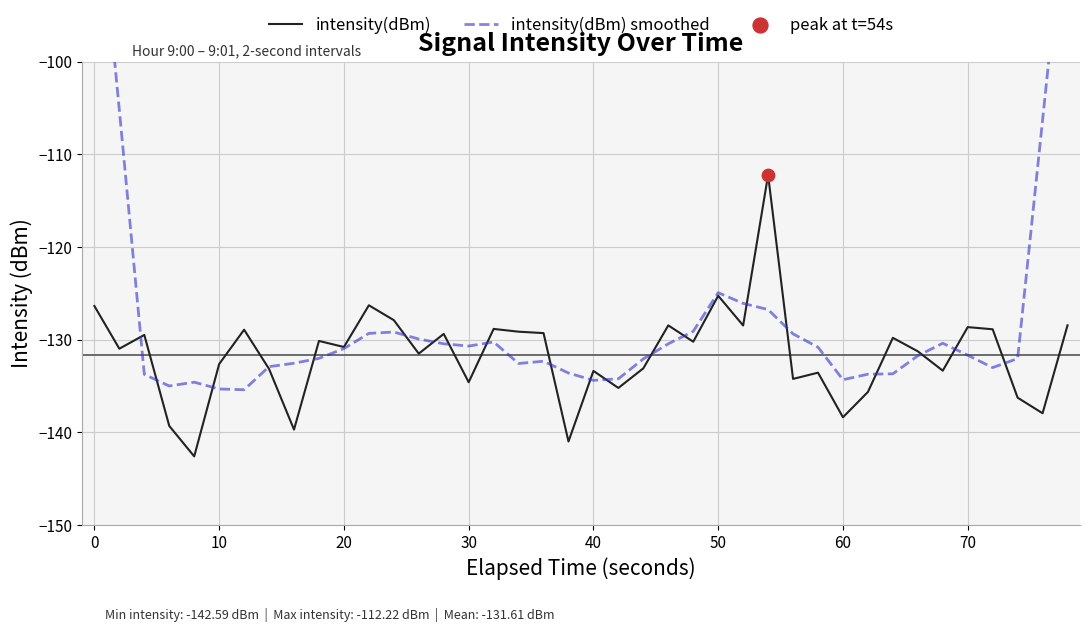

What is the minimum value for intensity(dBm)?

-142.6